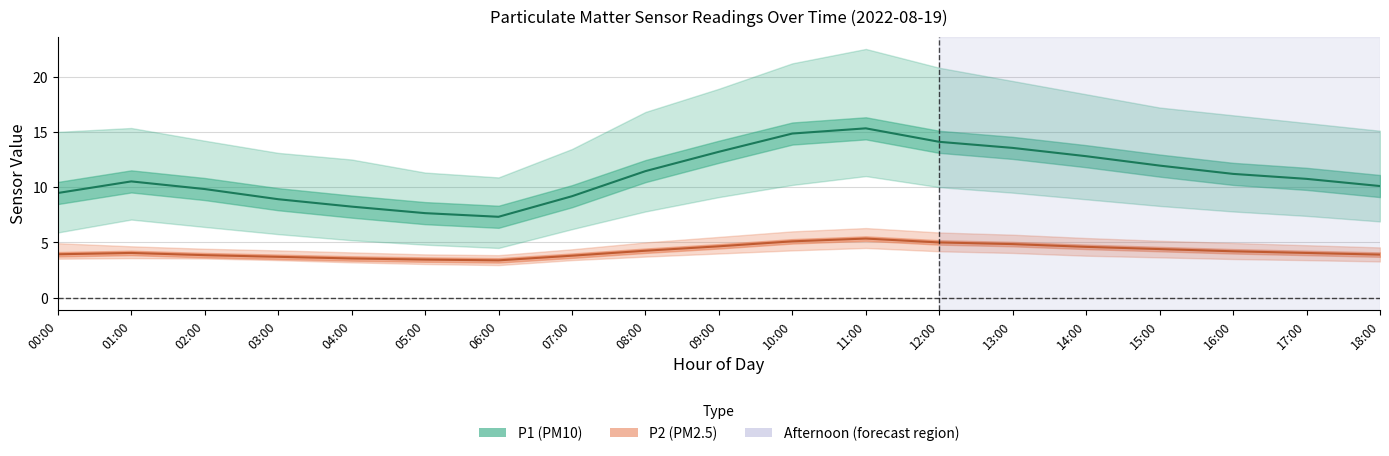

What position from the left is 01:00?

2